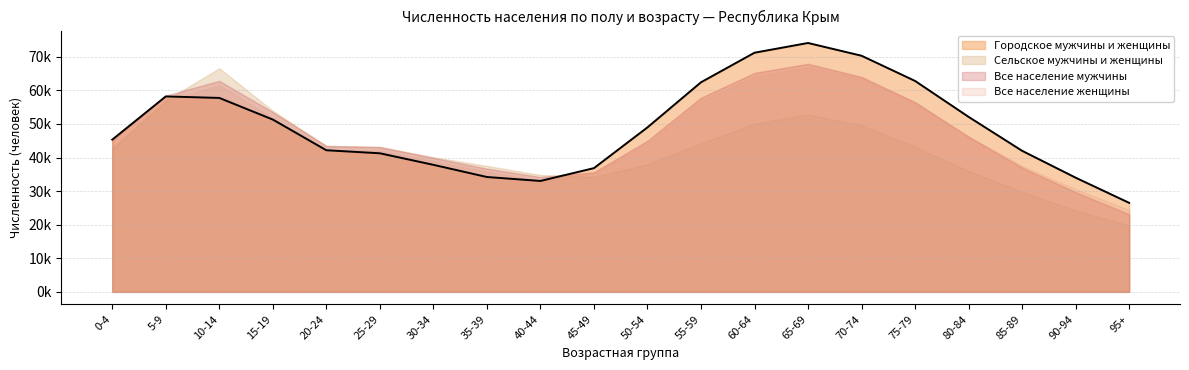

Reading left to right, transcribe all the data shown in this chart.

Городское мужчины и женщины: 0-4=45318	5-9=58188	10-14=57743	15-19=51302	20-24=42164	25-29=41264	30-34=37825	35-39=34198	40-44=33024	45-49=36842	50-54=48976	55-59=62400	60-64=71200	65-69=74100	70-74=70300	75-79=62800	80-84=52100	85-89=42000	90-94=34000	95+=26500
Сельское мужчины и женщины: 0-4=42637	5-9=56995	10-14=66574	15-19=53902	20-24=43475	25-29=43200	30-34=40100	35-39=37500	40-44=34800	45-49=34200	50-54=38000	55-59=44200	60-64=50100	65-69=52800	70-74=49600	75-79=43200	80-84=36000	85-89=29800	90-94=24200	95+=19800
Все население мужчины: 0-4=45041	5-9=58456	10-14=62839	15-19=53516	20-24=43437	25-29=43100	30-34=39900	35-39=36700	40-44=34200	45-49=35600	50-54=45000	55-59=57800	60-64=65200	65-69=67900	70-74=64000	75-79=56500	80-84=46200	85-89=37000	90-94=29700	95+=23100
Все население женщины: 0-4=42914	5-9=56727	10-14=61478	15-19=51688	20-24=42202	25-29=42000	30-34=38900	35-39=35800	40-44=33100	45-49=35400	50-54=44200	55-59=56800	60-64=64000	65-69=66800	70-74=63500	75-79=56200	80-84=46300	85-89=37500	90-94=30600	95+=24400